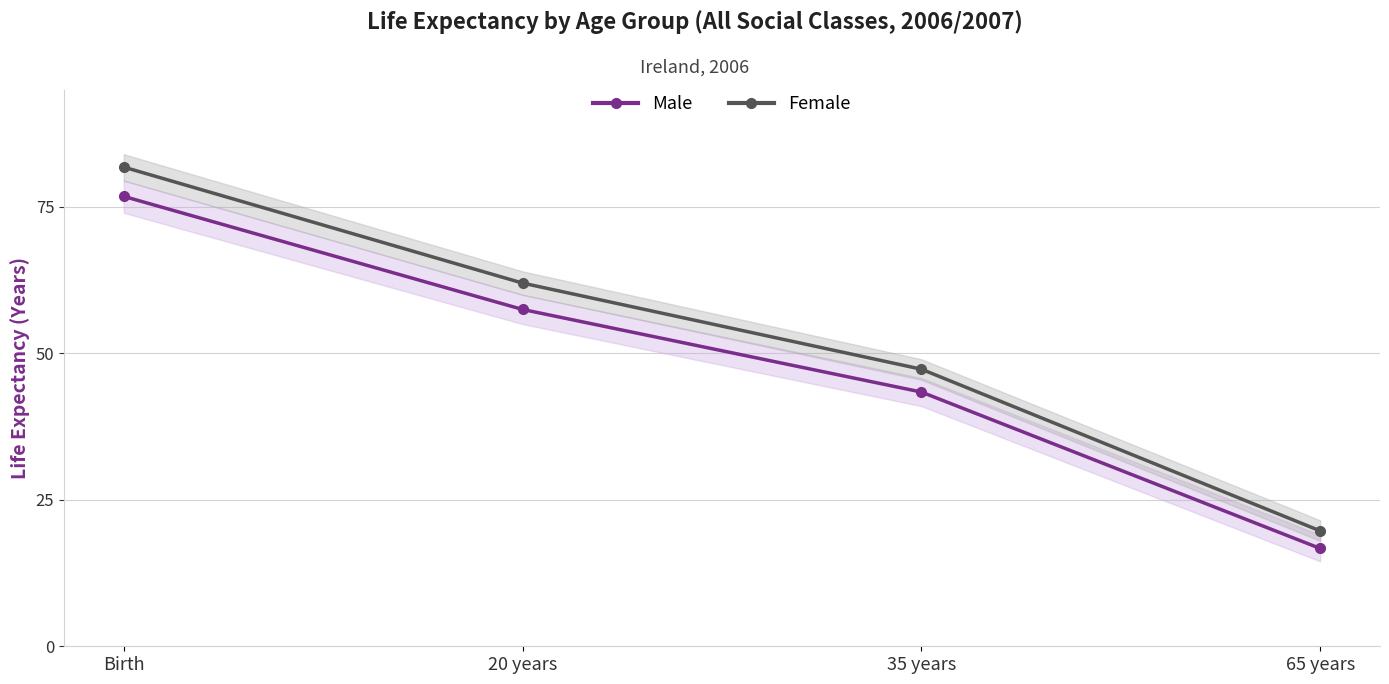

What are all the series names shown in the legend?

Male, Female